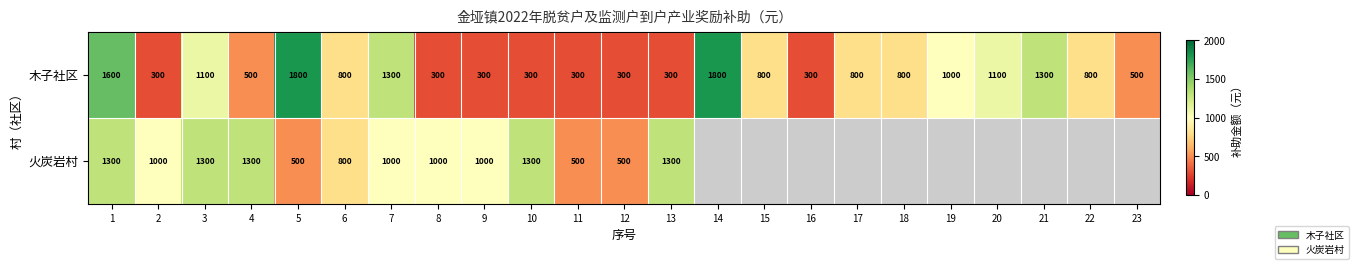

What is the greatest value displayed?

1800.0